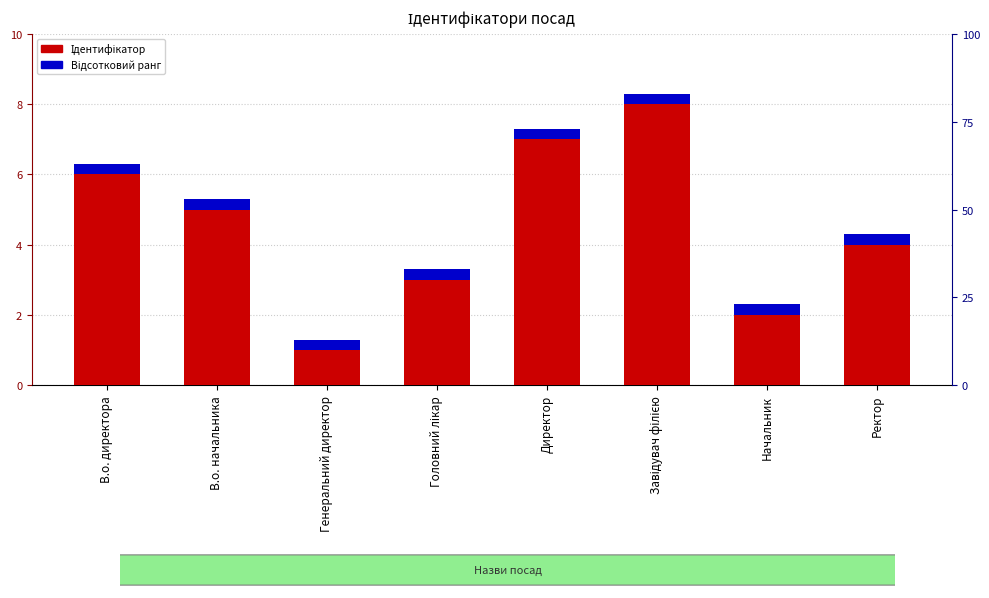

At Начальник, list the series in order from smallest to largest.

Відсотковий ранг, Ідентифікатор